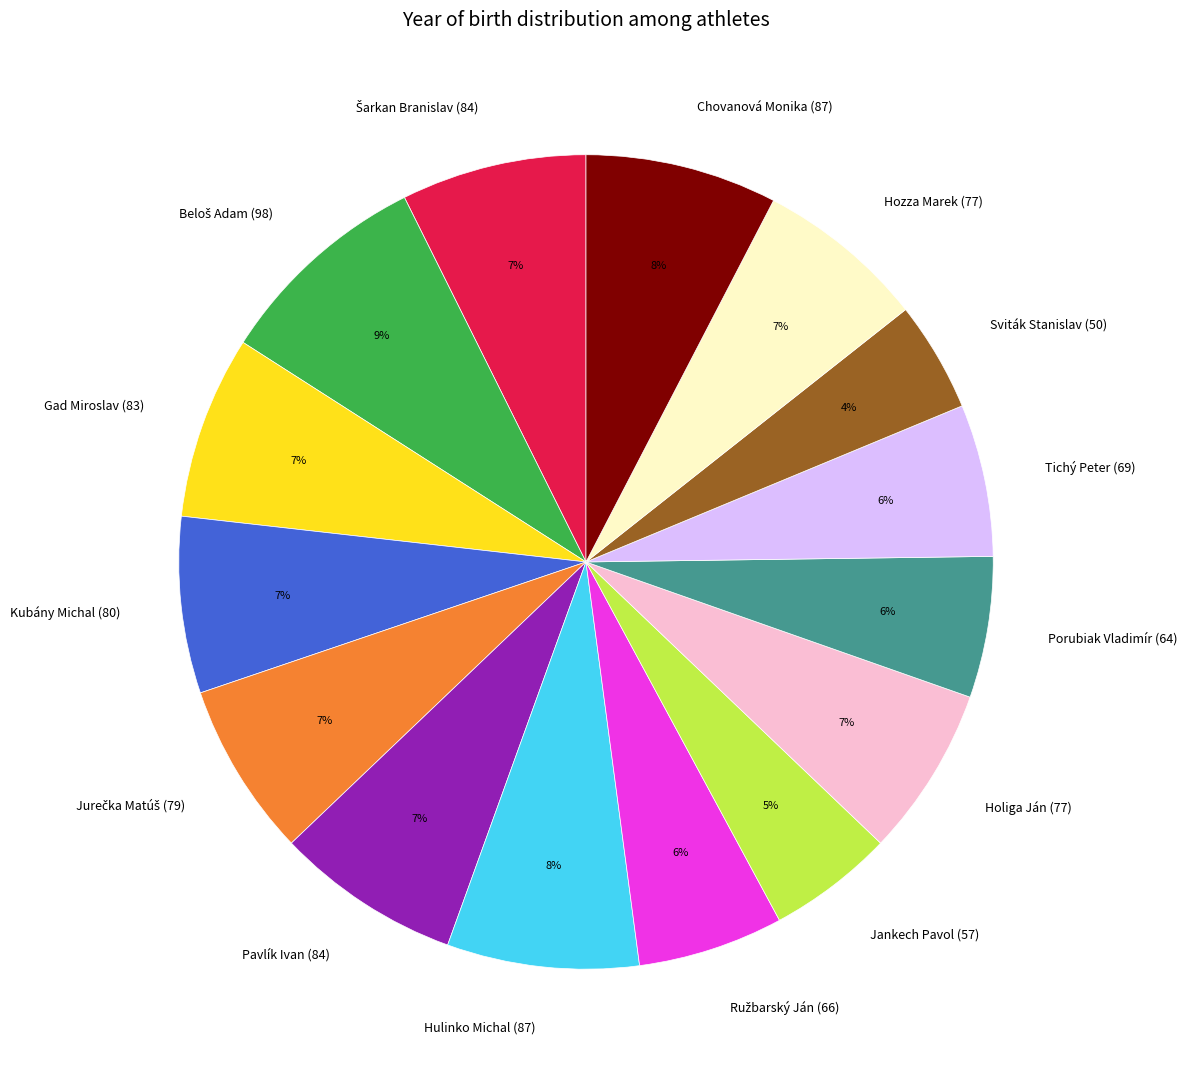

Between Chovanová Monika (87) and Hozza Marek (77), which is larger?

Chovanová Monika (87)